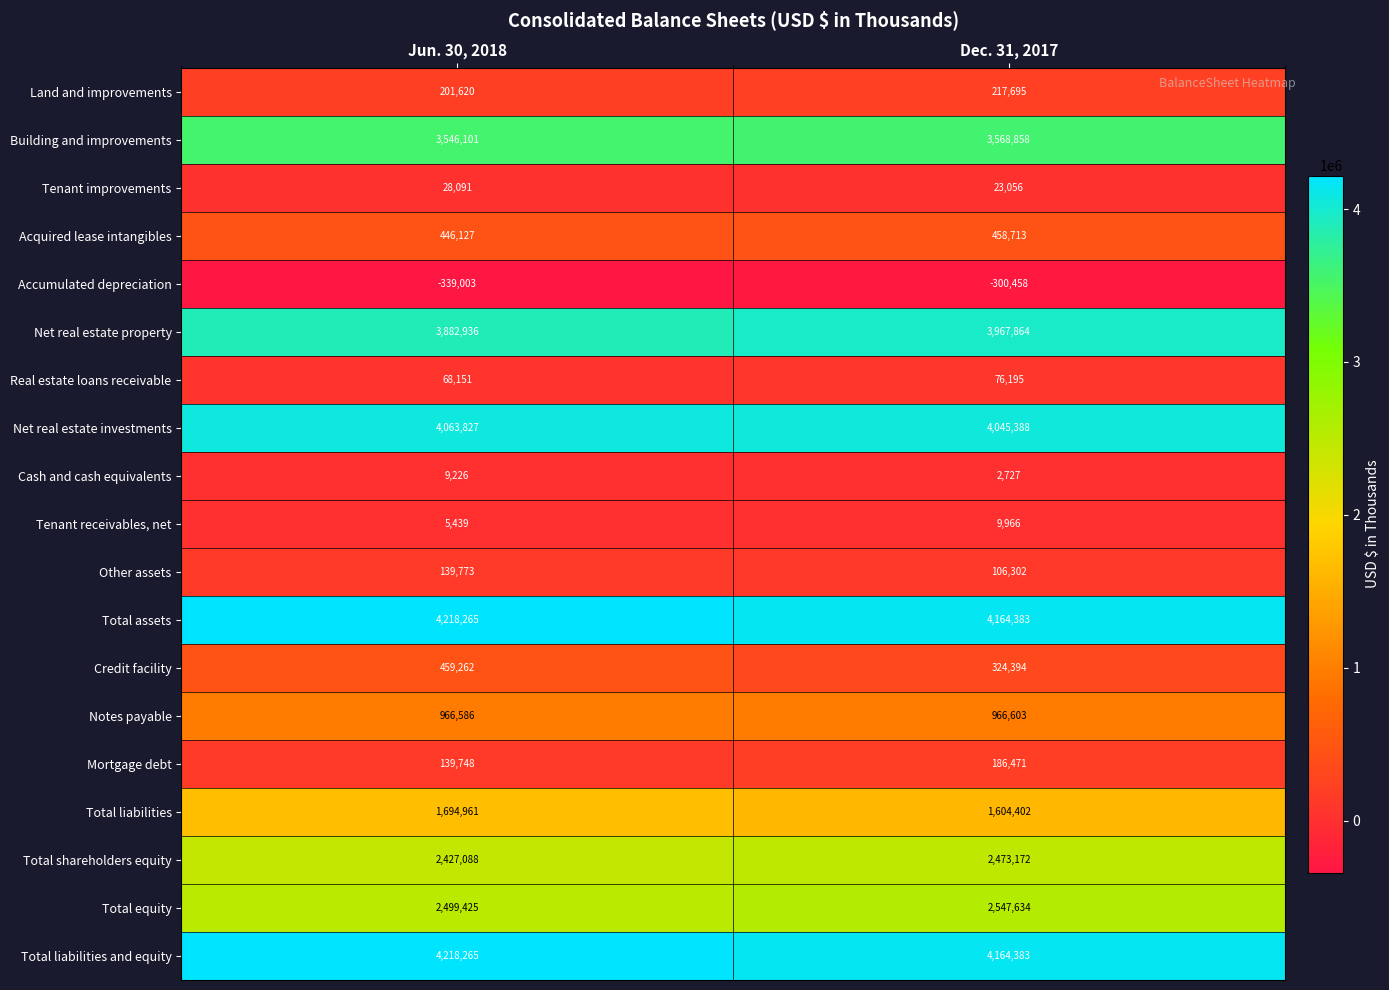

Which series changed the most between Jun. 30, 2018 and Dec. 31, 2017?

Credit facility